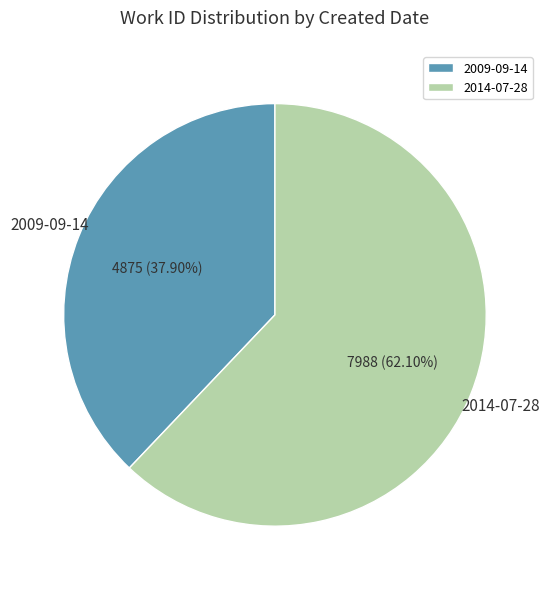

Does 2014-07-28 represent more than half of the total?

Yes